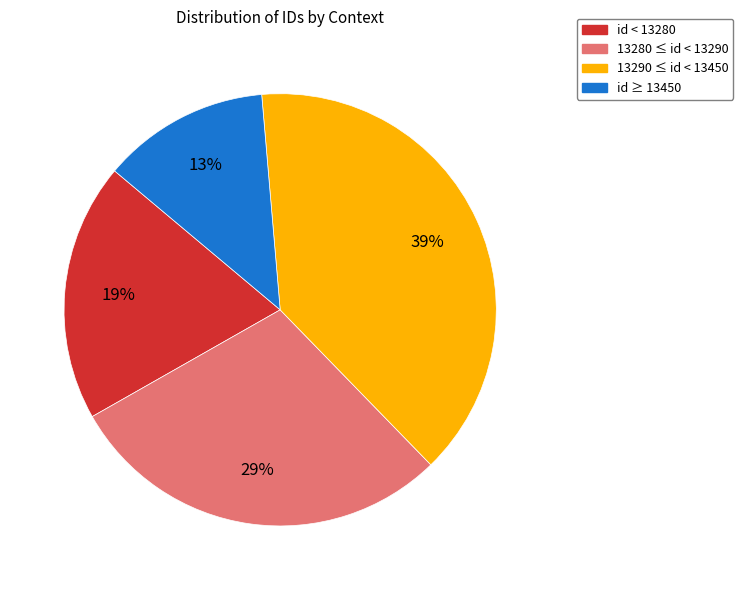

Is it true that 13280 ≤ id < 13290 is 18% of the pie?

False